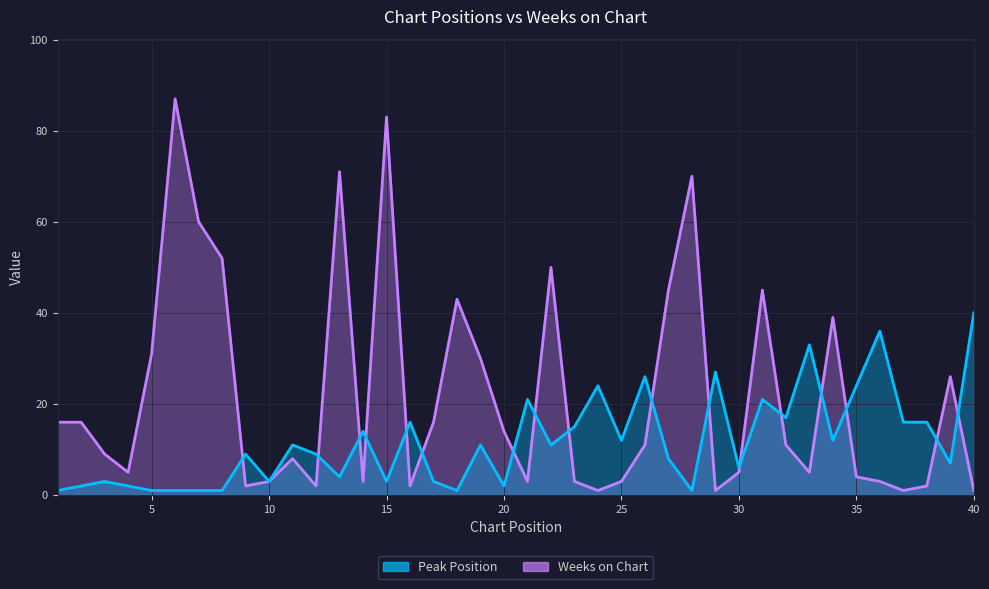

What is the sum of the Peak Position values at 28 and 6?

2